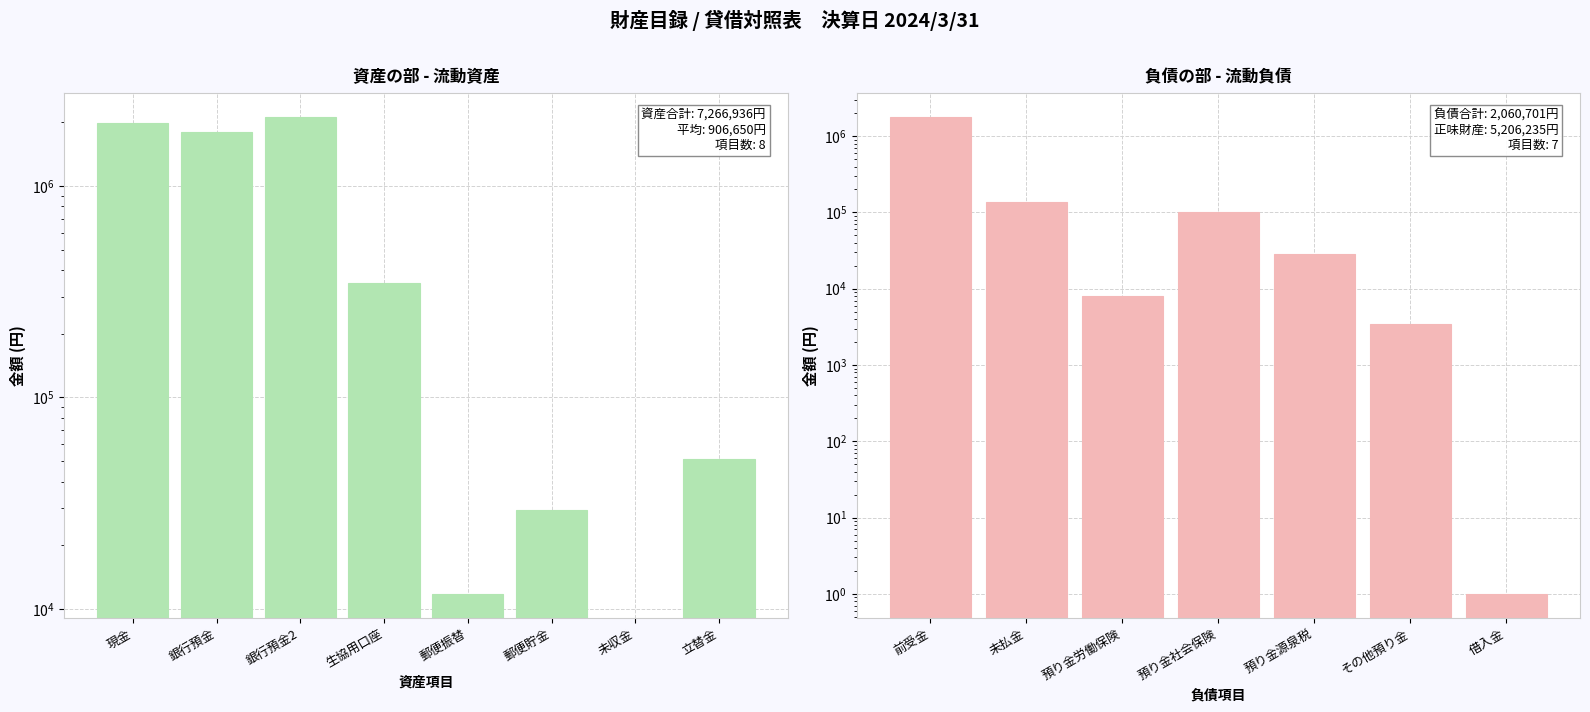

True or false: the data shows 46016 at 郵便貯金.

False